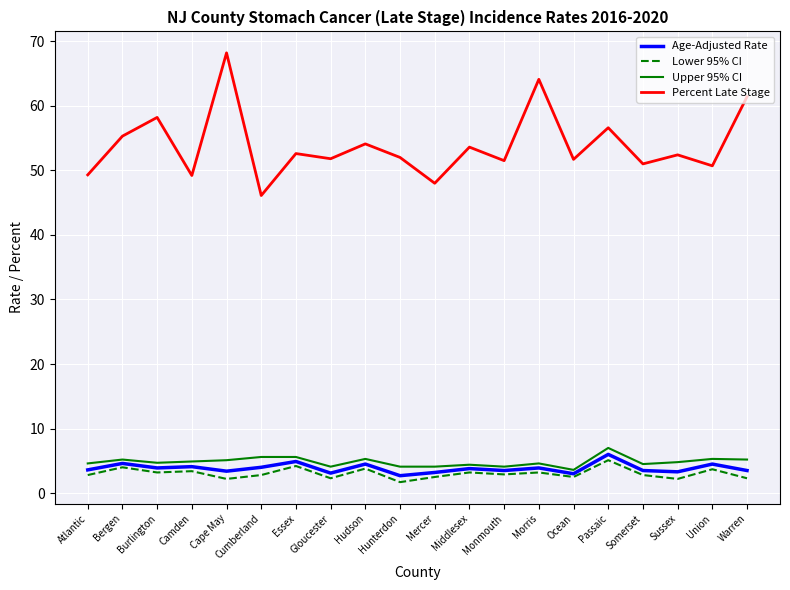

The value of Percent Late Stage at Cape May is 68.2. True or false?

True